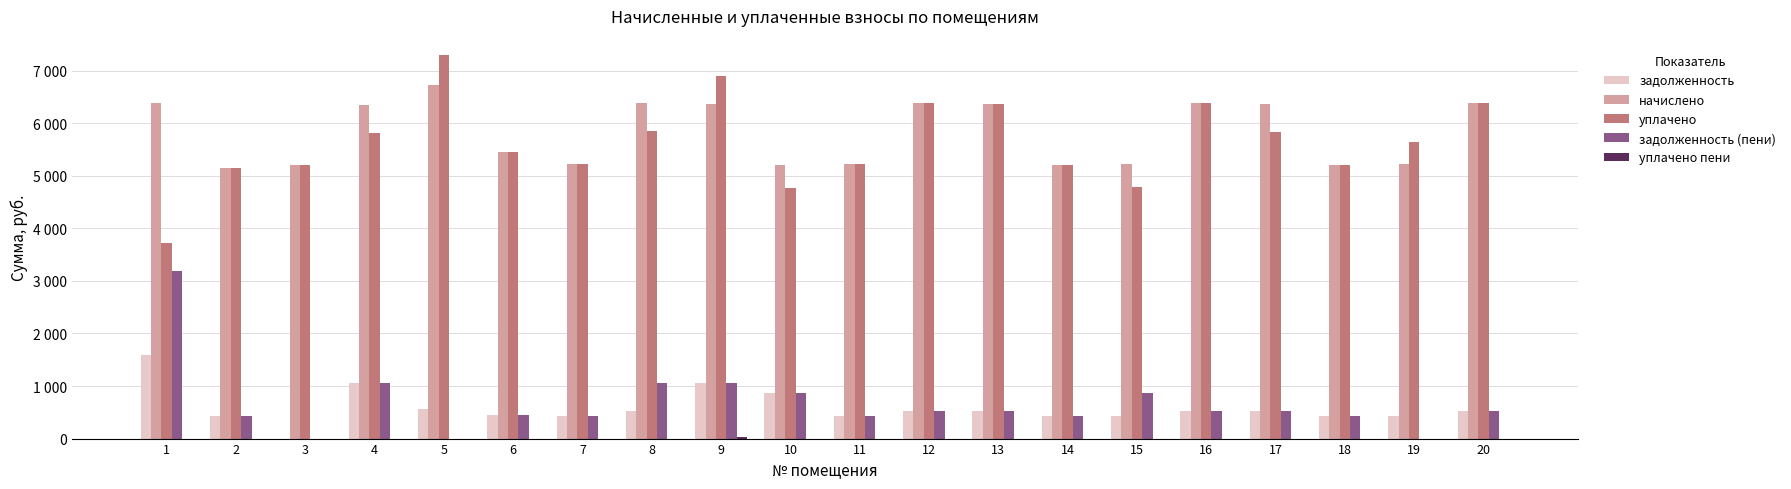

Which series has the largest total across all categories?

начислено